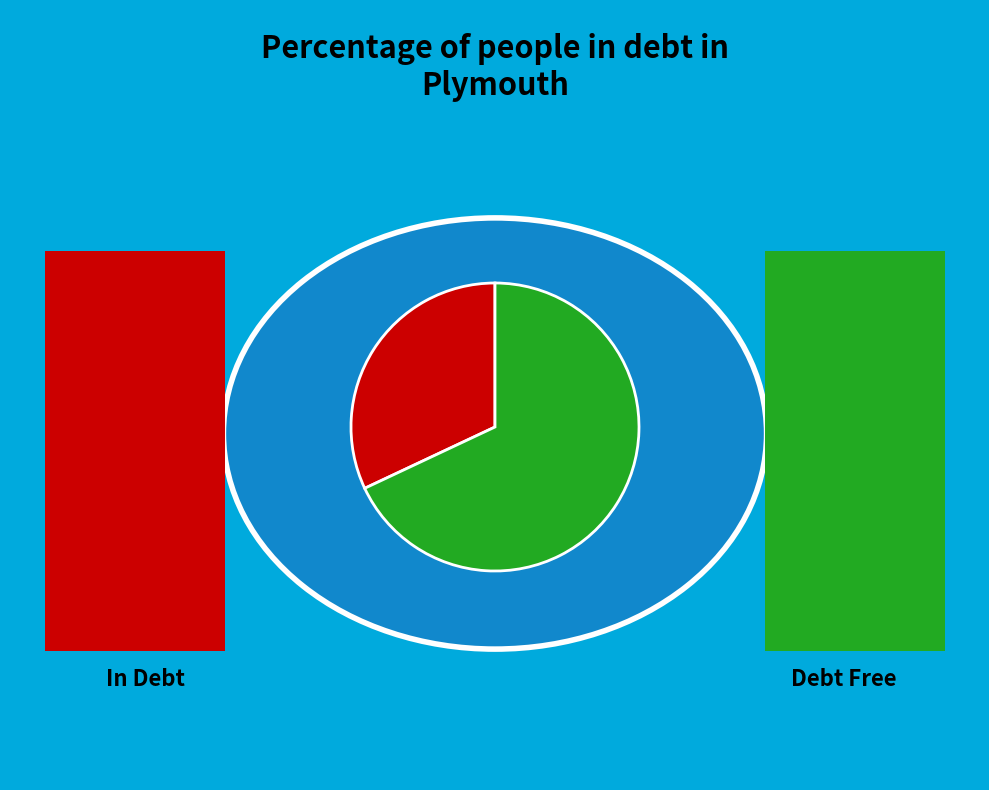

Does any single category account for the majority?

Yes